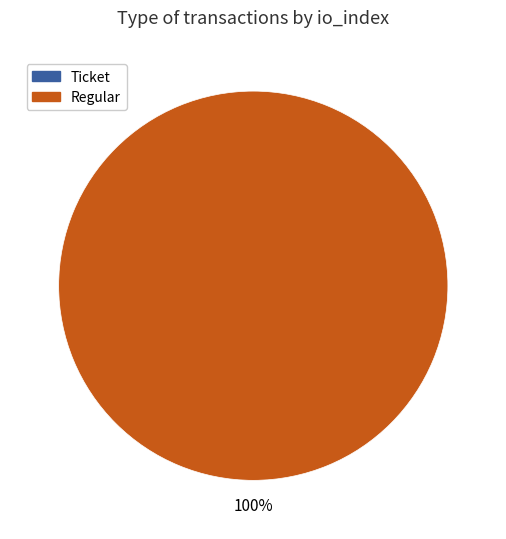

To the nearest percent, what is the average slice percentage?

50%